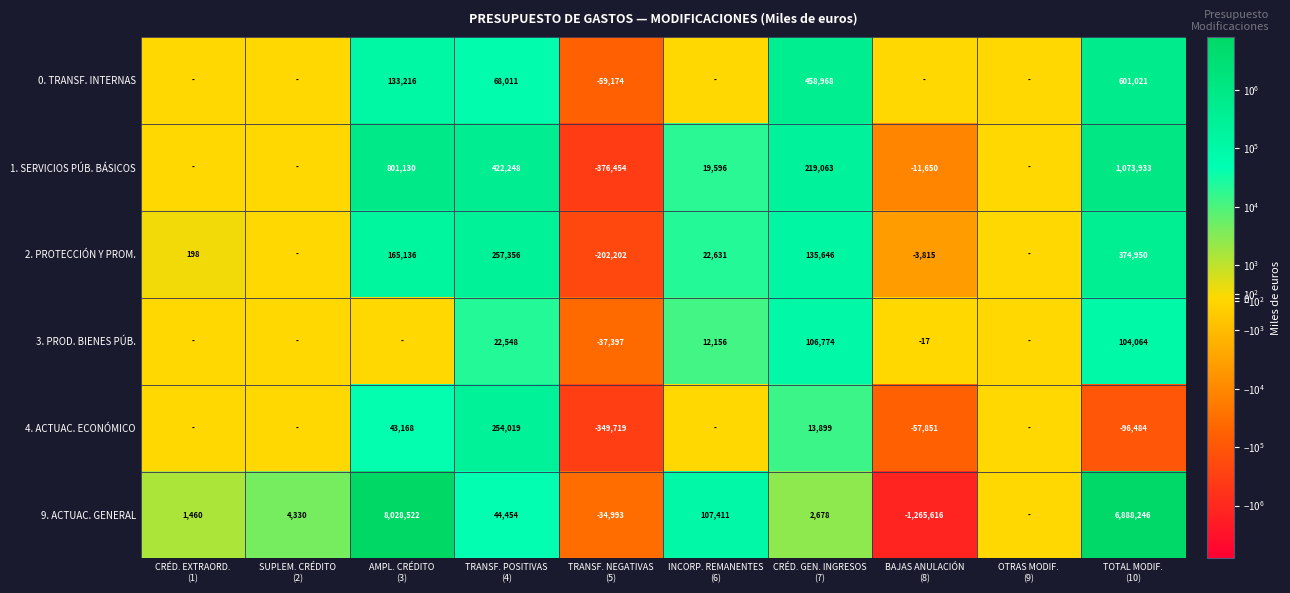

How many negative values does the 2. PROTECCIÓN Y PROM. series have?

2